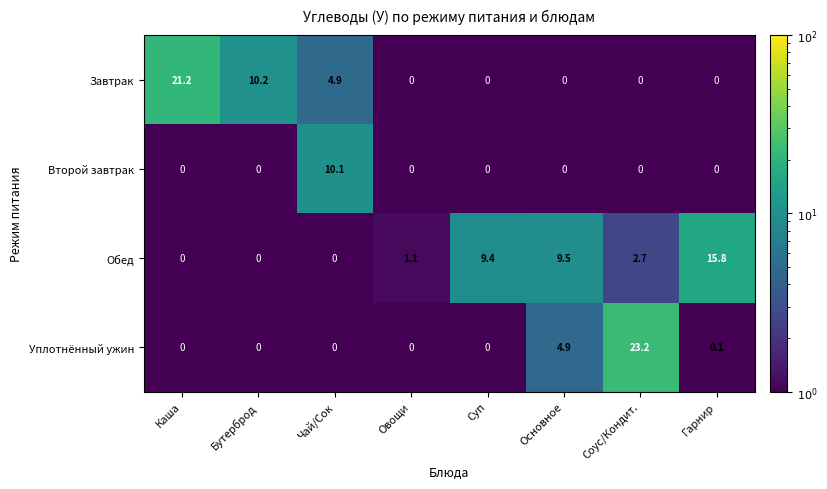

What is the smallest value displayed?

0.0